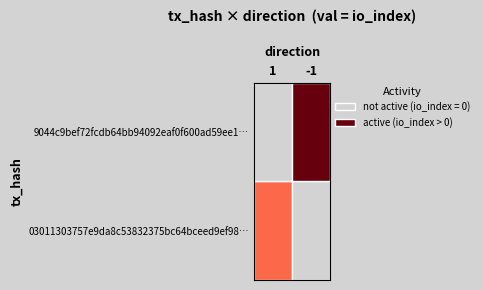

Is it true that 03011303757e9da8c53832375bc64bceed9ef98… equals 1 at 1?

False